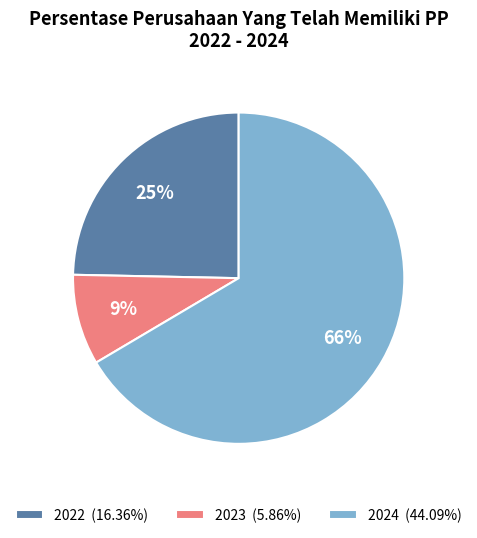

Count the number of slices in the pie.

3